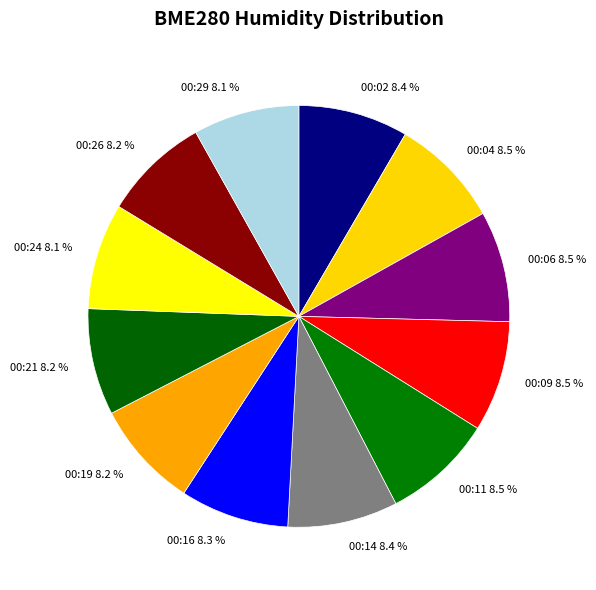

Count the number of slices in the pie.

12